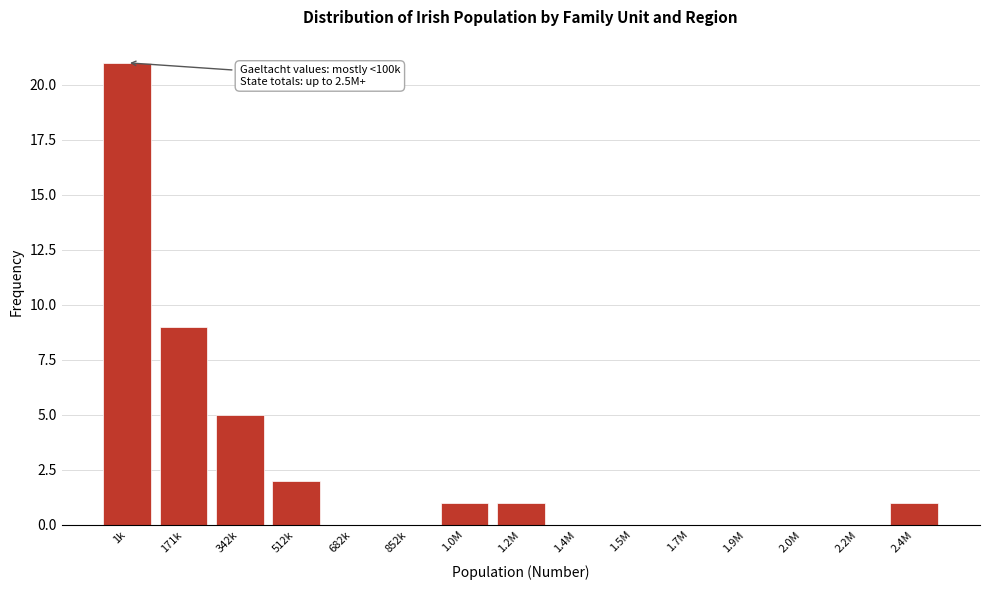

Reading left to right, extract all data points from this chart.

1k=21	171k=9	342k=5	512k=2	682k=0	852k=0	1.0M=1	1.2M=1	1.4M=0	1.5M=0	1.7M=0	1.9M=0	2.0M=0	2.2M=0	2.4M=1